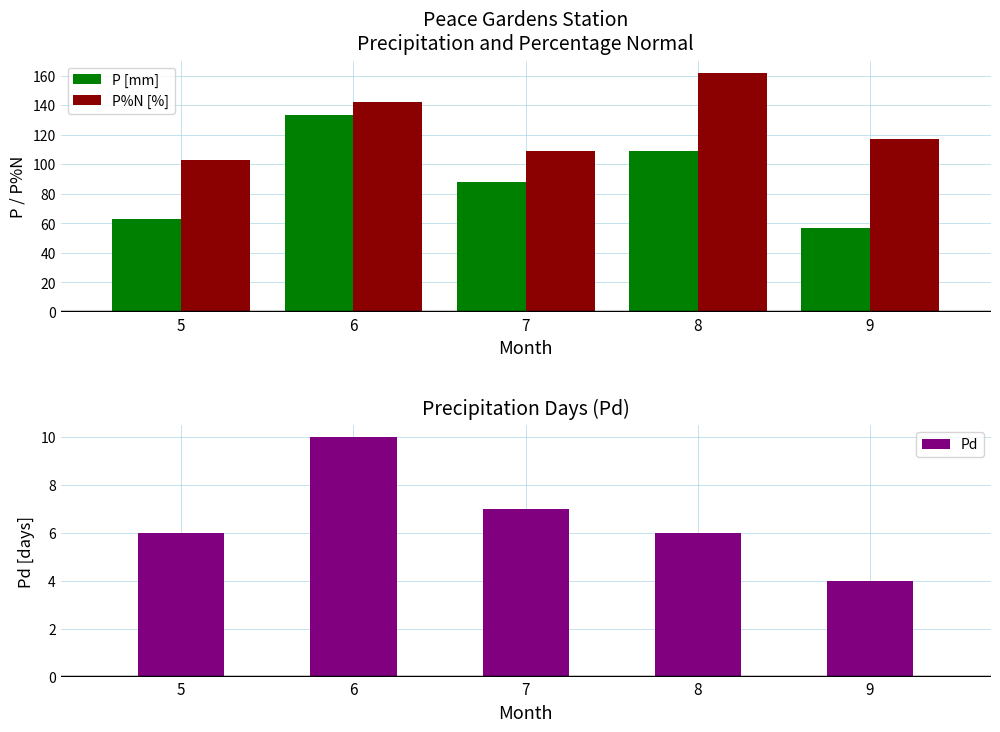

At which label is P%N [%] closest to 132?

6